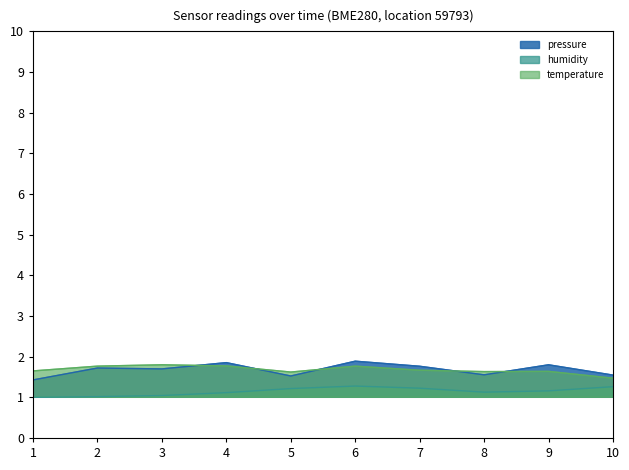

True or false: pressure has a value of 2.5 at 17:00.

False